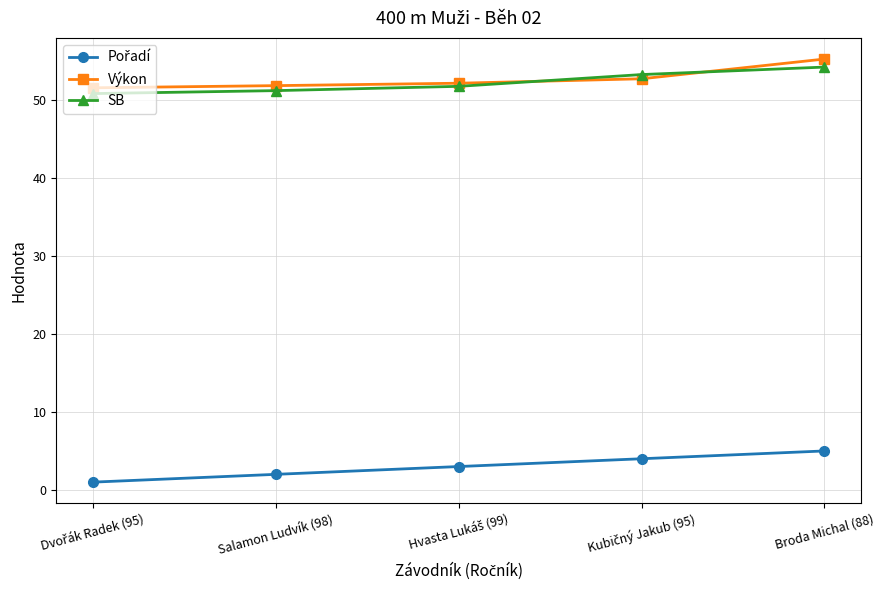

At which category is the sum across all series the highest?

Broda Michal (88)